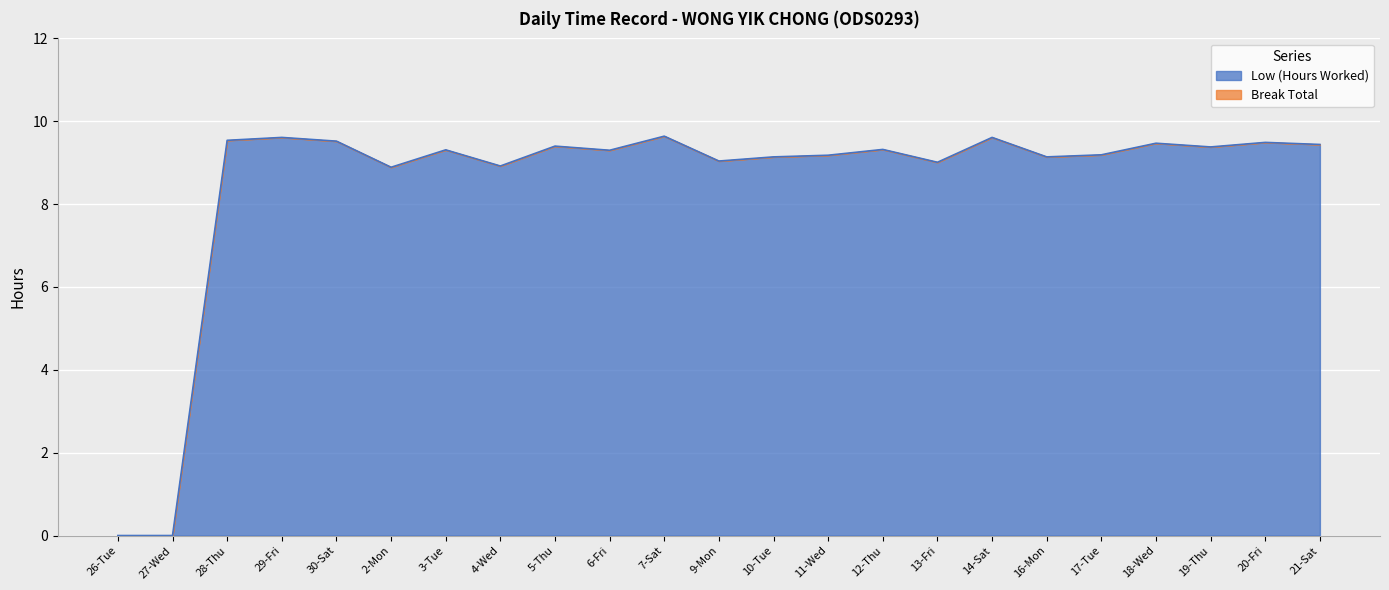

What is the sum of all values?

195.5